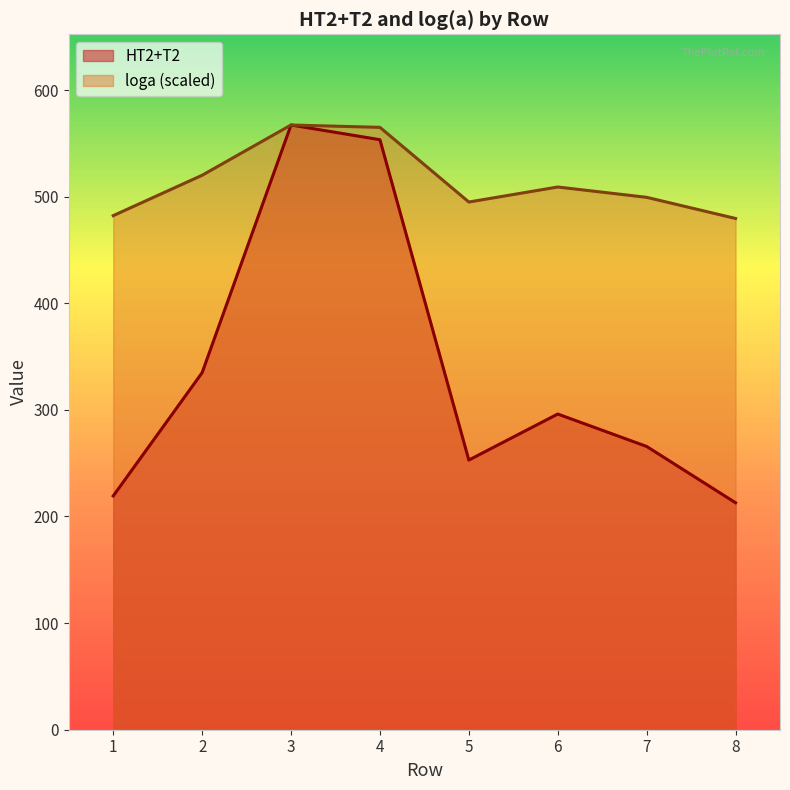

In loga, how many points are lower than both neighbors (excluding endpoints)?

1